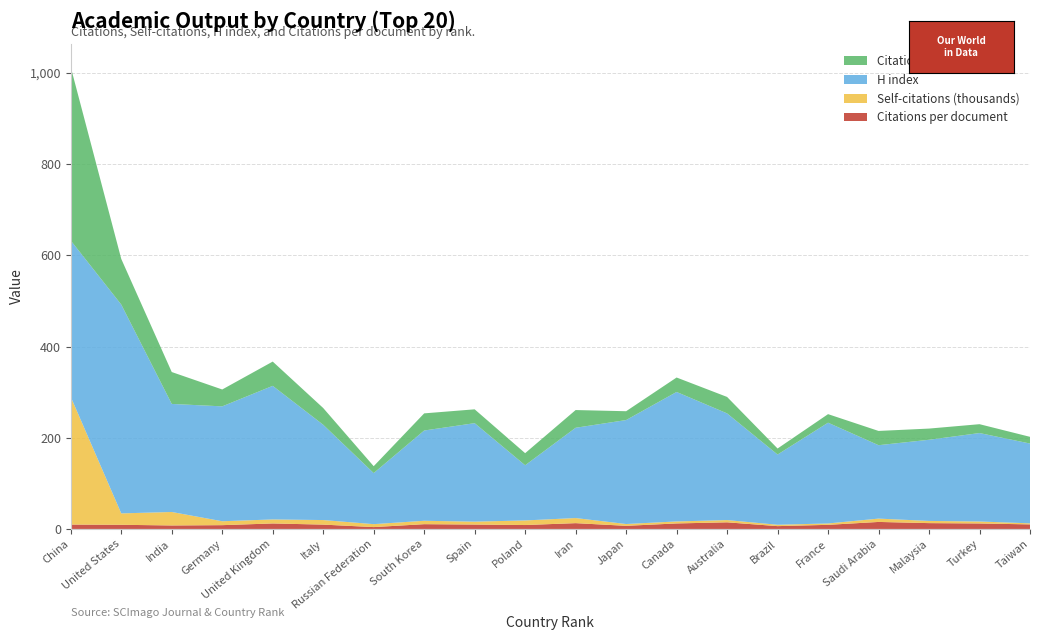

Reading right to left, transcribe all the data shown in this chart.

H index: 20=175.0	19=194.0	18=178.0	17=161.0	16=221.0	15=154.0	14=234.0	13=284.0	12=228.0	11=198.0	10=121.0	9=216.0	8=198.0	7=112.0	6=209.0	5=293.0	4=252.0	3=237.0	2=458.0	1=343.0
Citations per document: 20=10.0	19=12.0	18=12.8	17=15.4	16=9.0	15=6.2	14=14.5	13=12.1	12=6.8	11=12.7	10=8.6	9=9.6	8=10.5	7=4.1	6=9.5	5=12.0	4=8.3	3=7.7	2=9.1	1=9.6
Self-citations (thousands): 20=2.3	19=4.3	18=4.8	17=7.3	16=3.0	15=3.0	14=4.9	13=4.4	12=4.0	11=11.2	10=10.1	9=6.4	8=7.4	7=6.4	6=10.0	5=8.8	4=8.6	3=29.5	2=25.0	1=279.9
Citations (thousands): 20=14.7	19=19.4	18=24.6	17=31.3	16=18.8	15=13.2	14=36.1	13=31.7	12=19.4	11=38.9	10=26.5	9=30.4	8=37.6	7=15.1	6=36.7	5=53.2	4=37.0	3=70.0	2=100.1	1=380.2